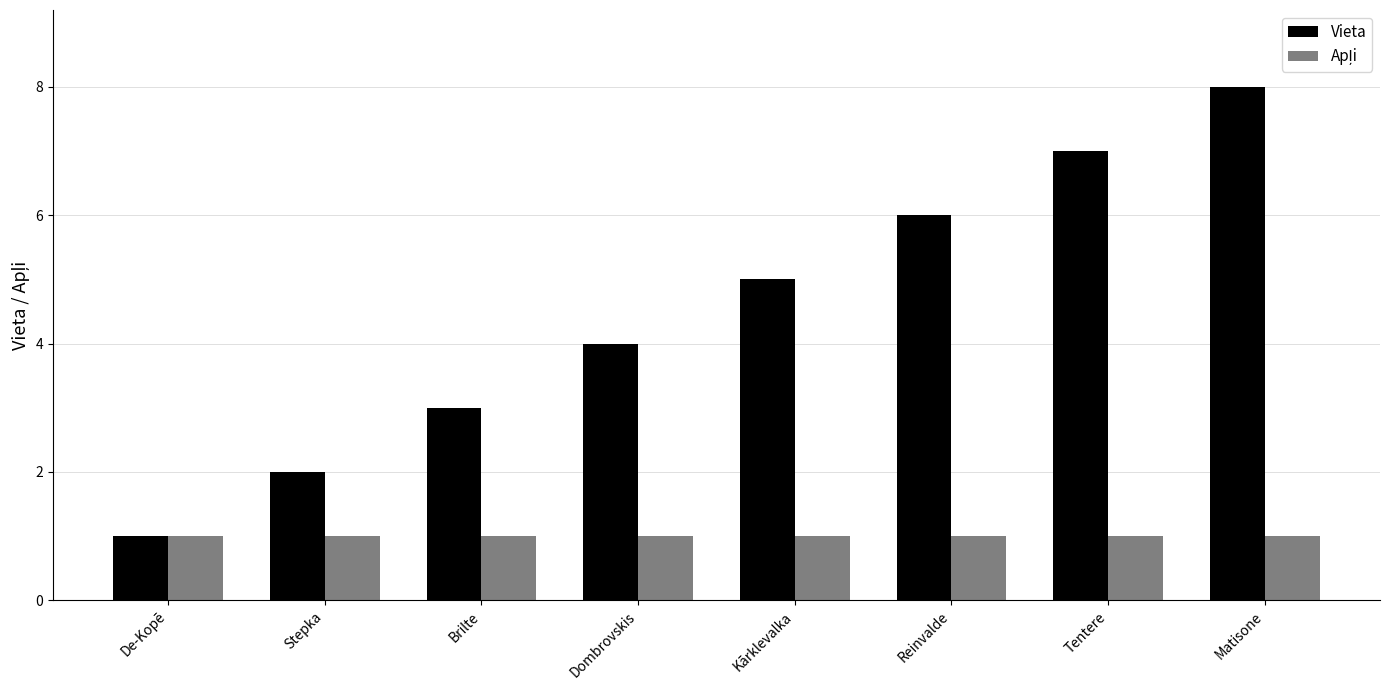

List the labels in order of Vieta value, largest first.

Matisone, Tentere, Reinvalde, Kārklevalka, Dombrovskis, Brilte, Stepka, De-Kopē